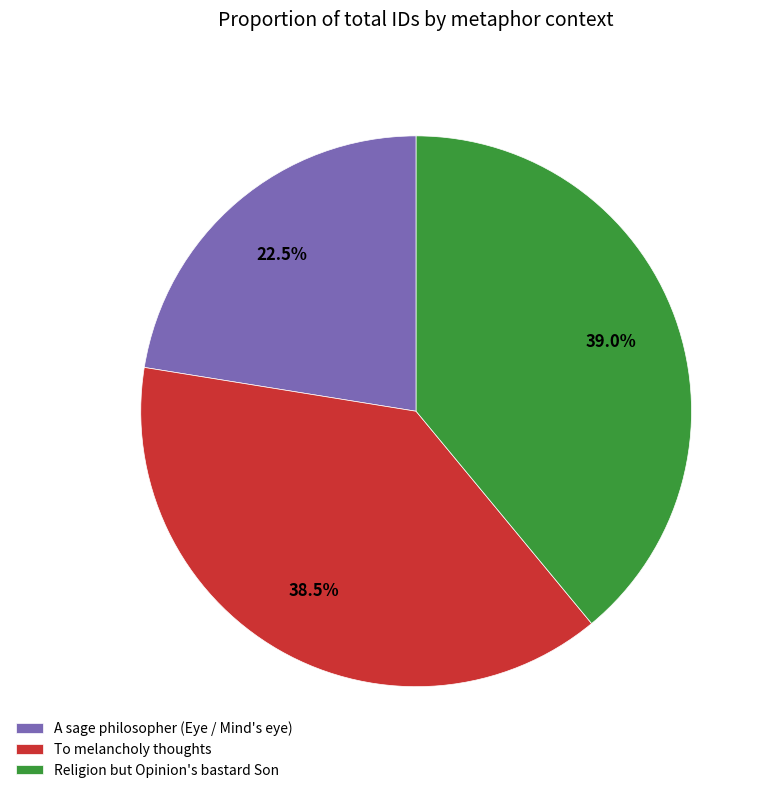

How many slices are in this pie chart?

3